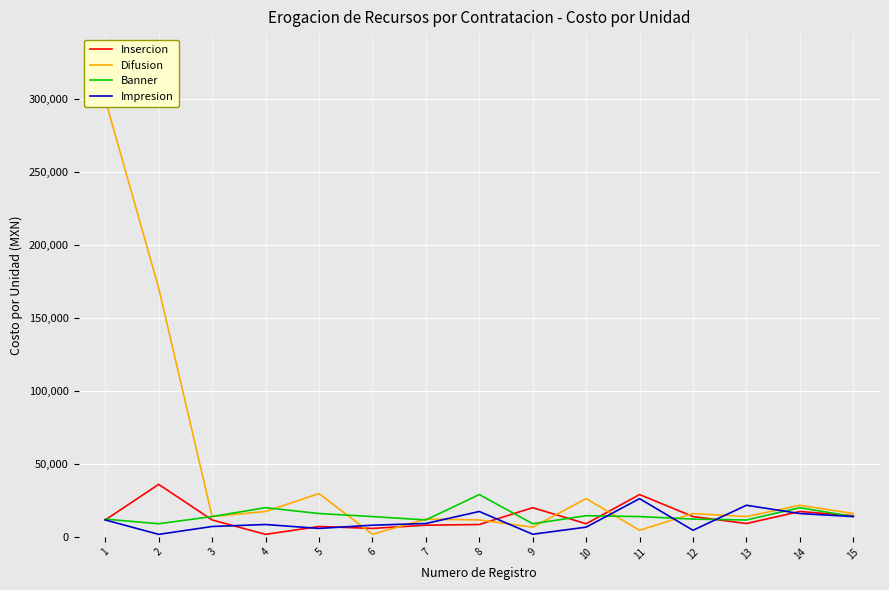

What is the average value of the Difusion series?

44117.6